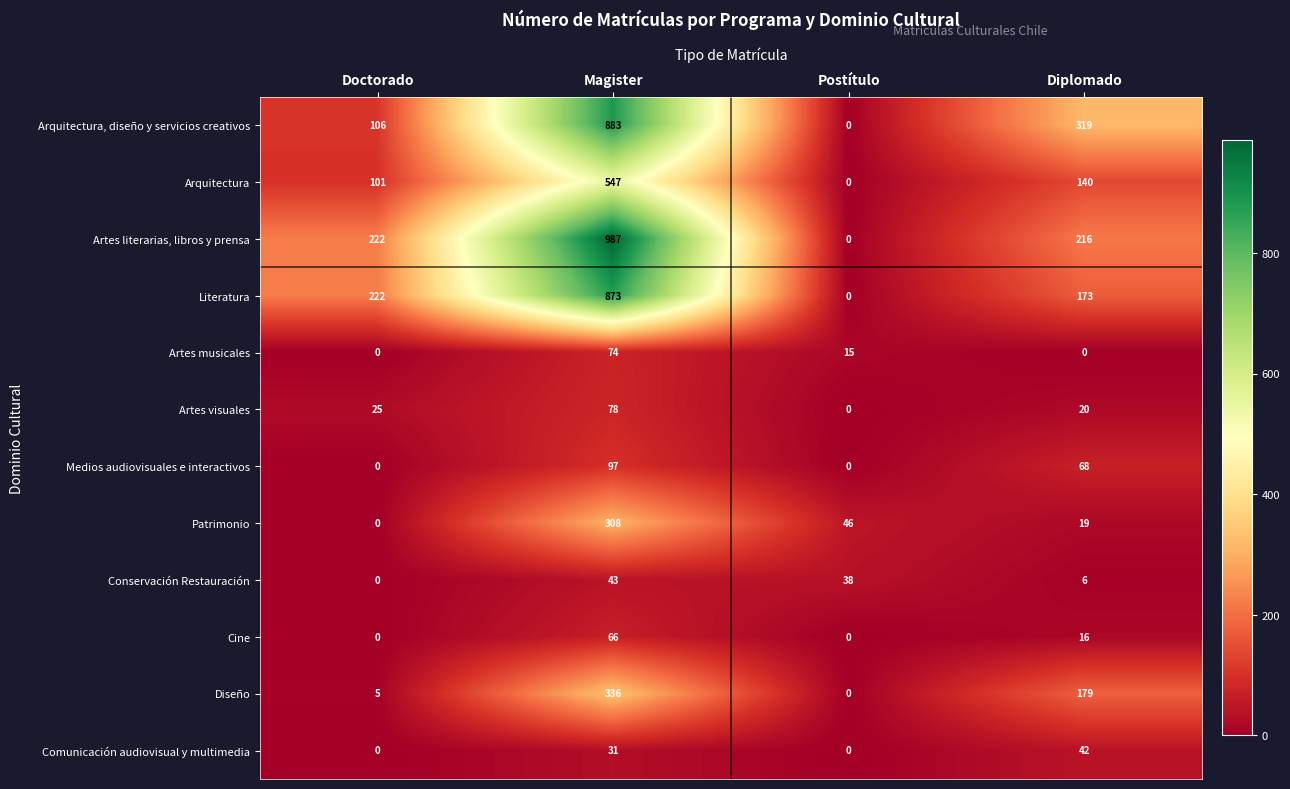

How many values in Artes visuales are above zero?

3